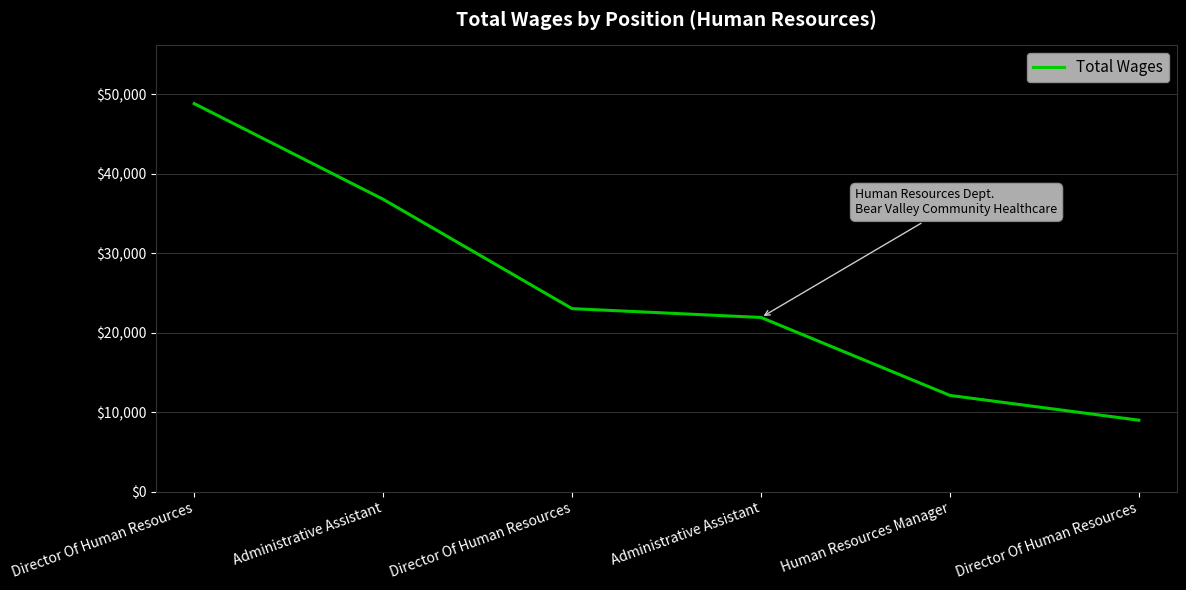

How many values are below 23023?

3